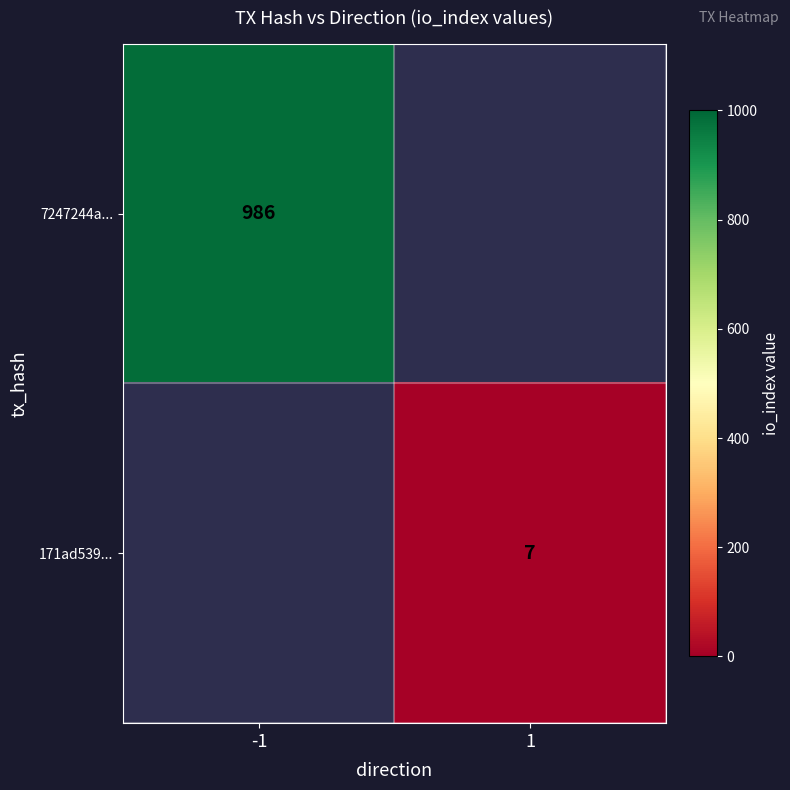

Is it true that 7247244a... equals 451 at -1?

False